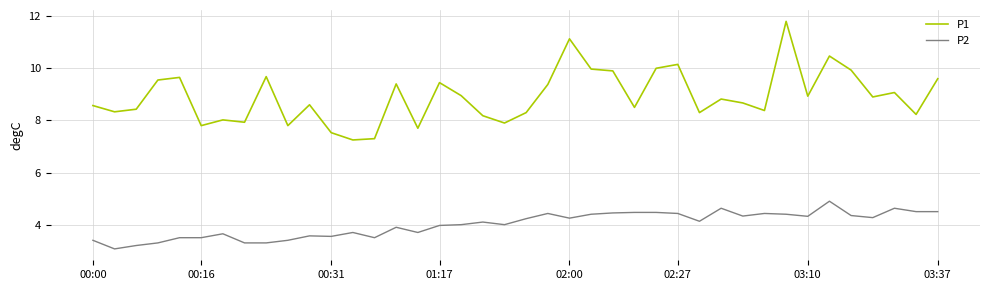

How many series are shown in this chart?

2